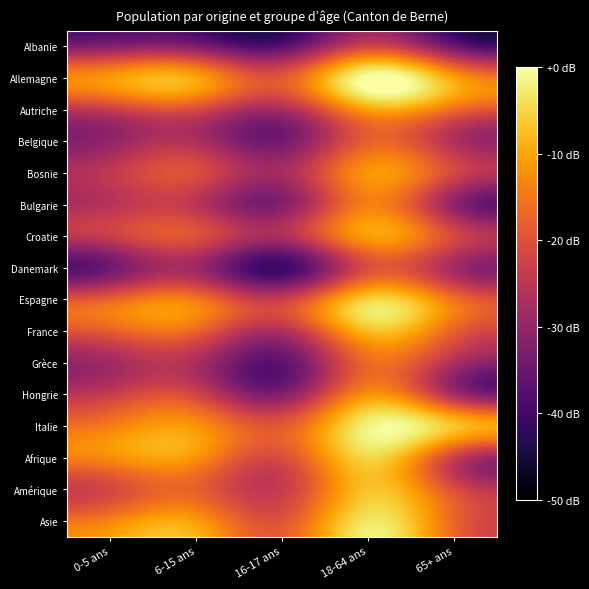

Which category has the lowest value across all series?

16-17 ans